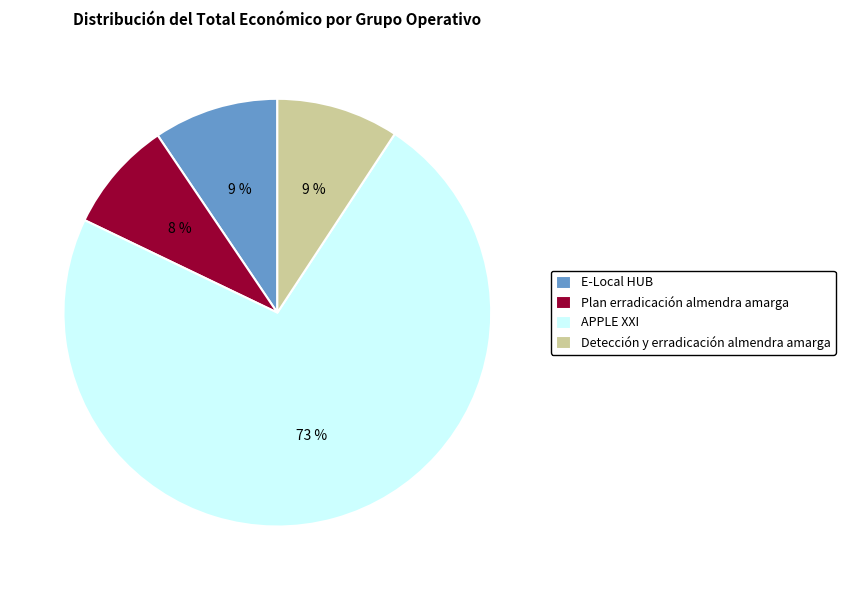

Between E-Local HUB and Plan erradicación almendra amarga, which is larger?

E-Local HUB